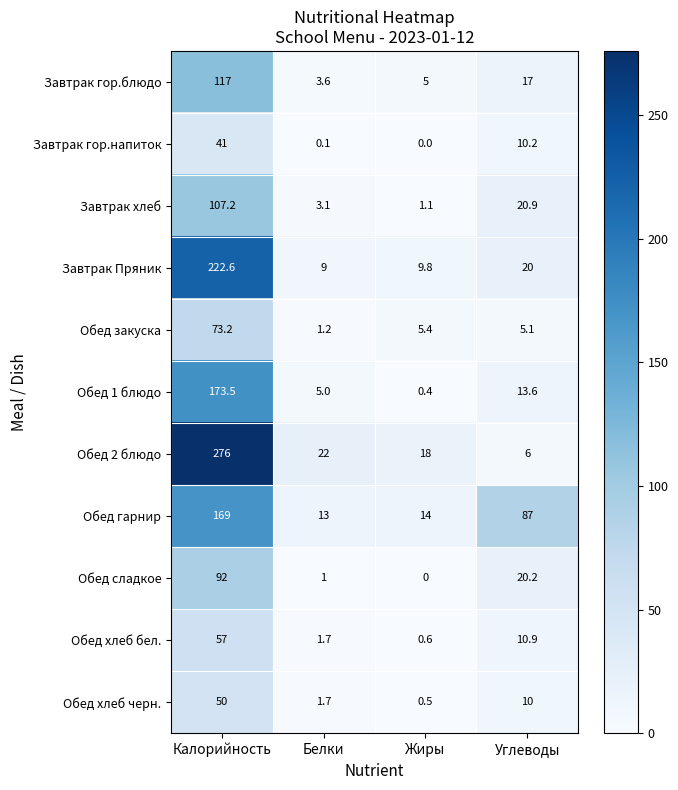

What is the difference between the second highest and minimum values in the Завтрак Пряник series?

11.0